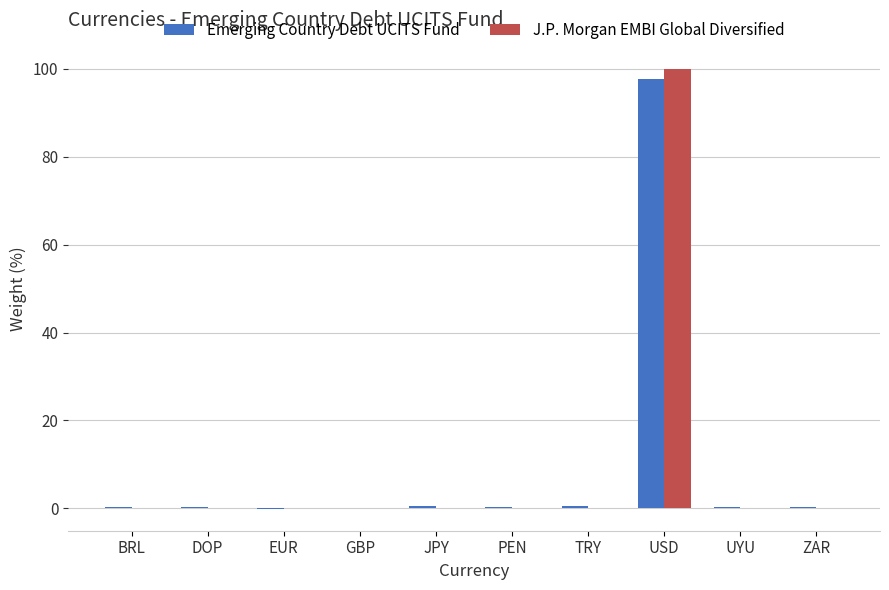

At which category does the chart reach its peak across all series?

USD